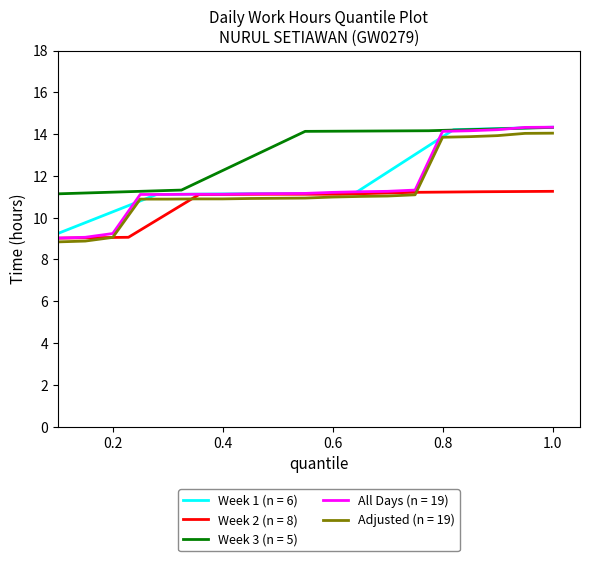

What is the maximum value for Adjusted (n = 19)?

14.0